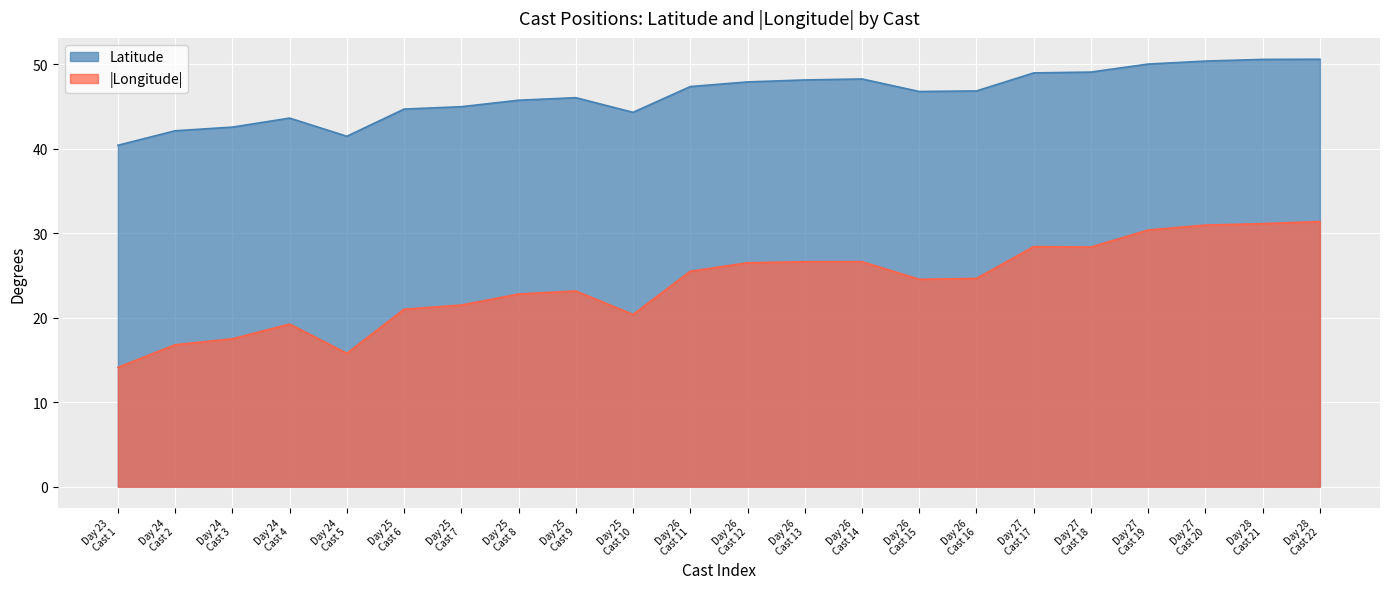

Which series has the largest total across all categories?

Latitude